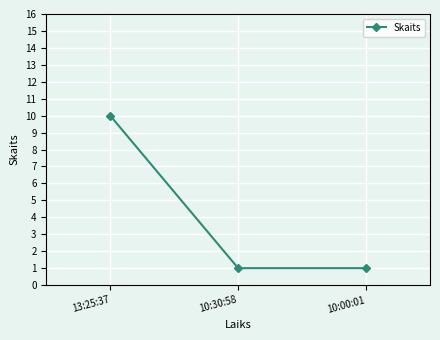

What is the sum of all values?

12